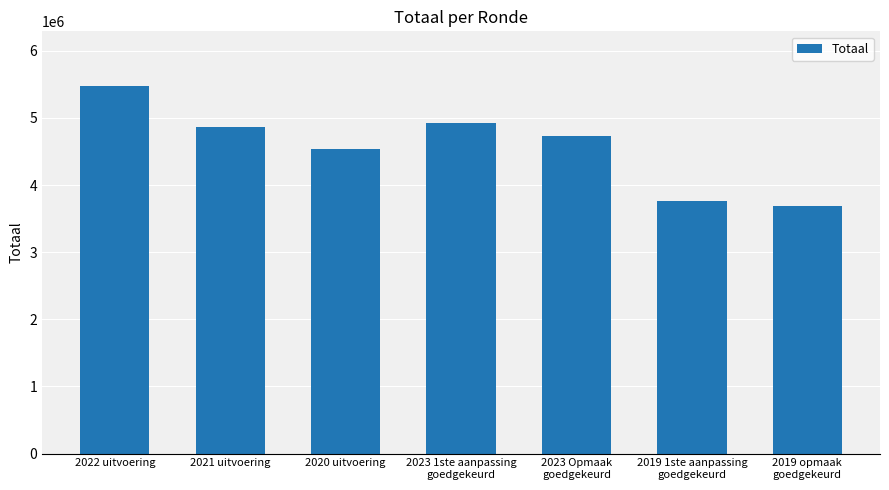

The chart shows a value of 2366735 at 2023 Opmaak
goedgekeurd. True or false?

False